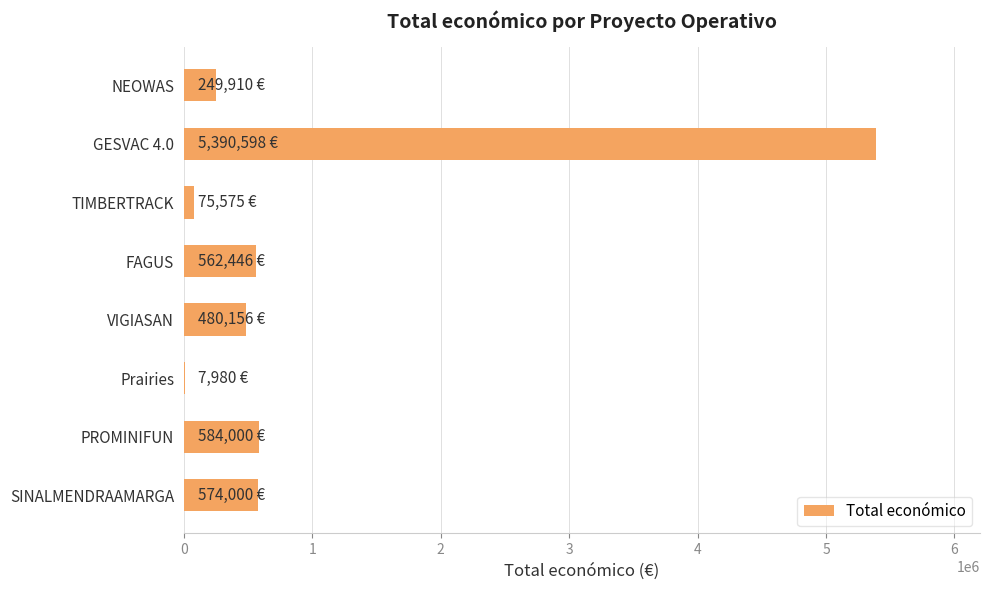

What is the greatest value displayed?

5390598